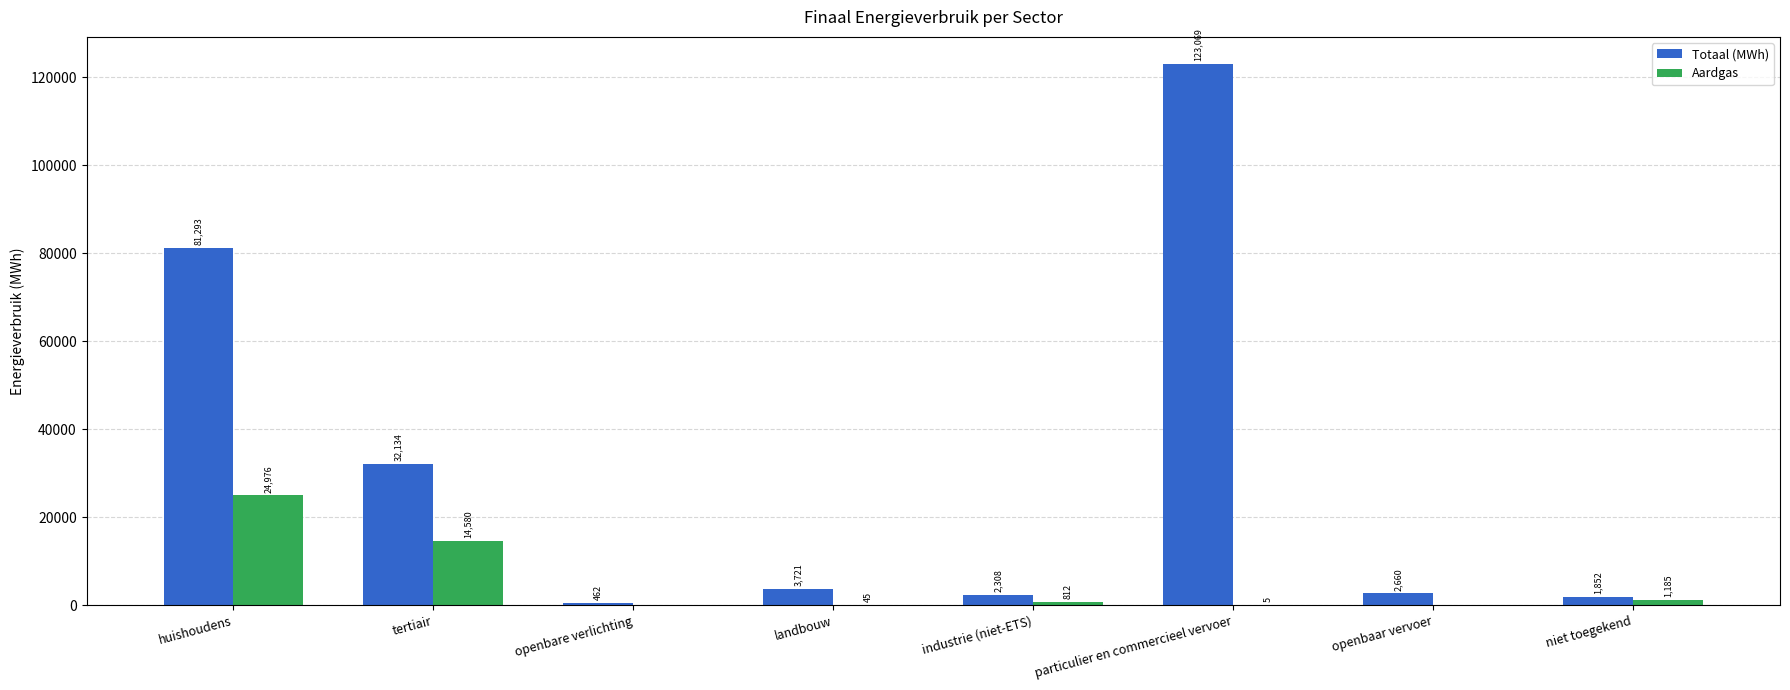

True or false: Totaal (MWh) has a value of 2660.4 at openbaar vervoer.

True